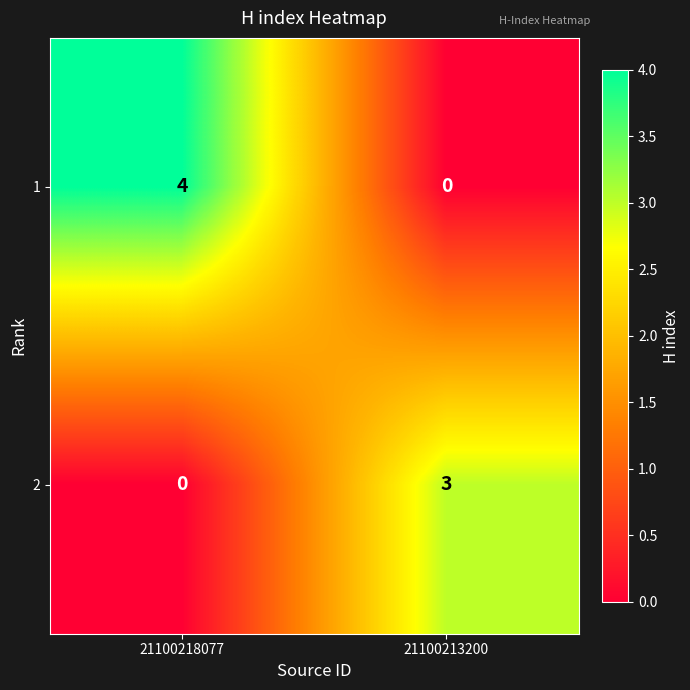

Between 21100218077 and 21100213200, which series saw the biggest shift?

1